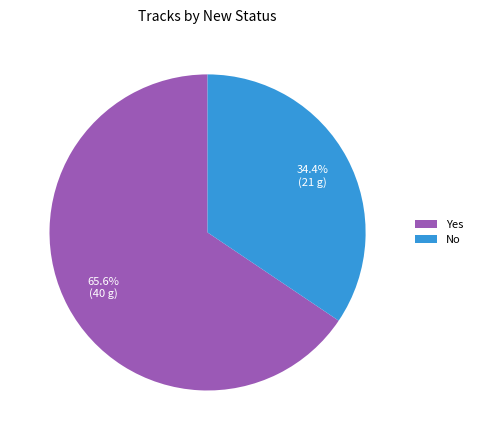

The Yes slice represents 66% of the pie. True or false?

True